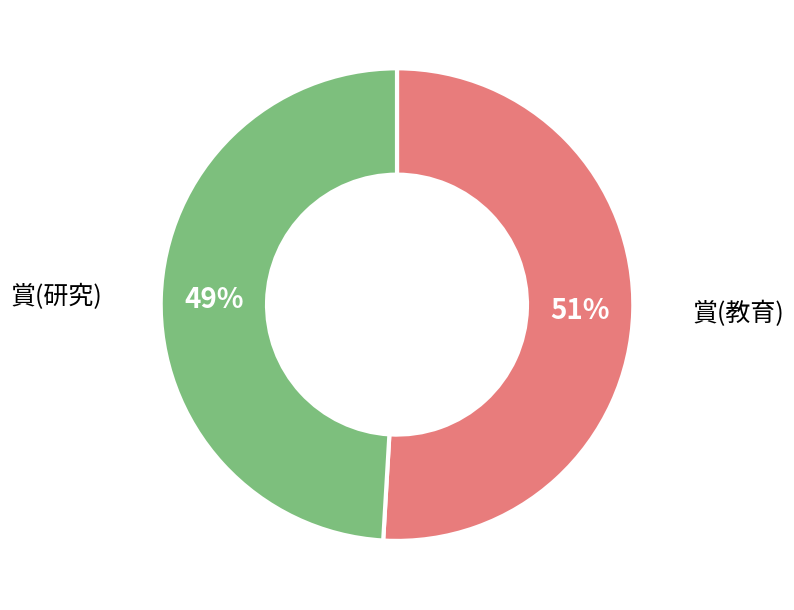

To the nearest percent, what is the difference between the largest and smallest slice percentages?

2%